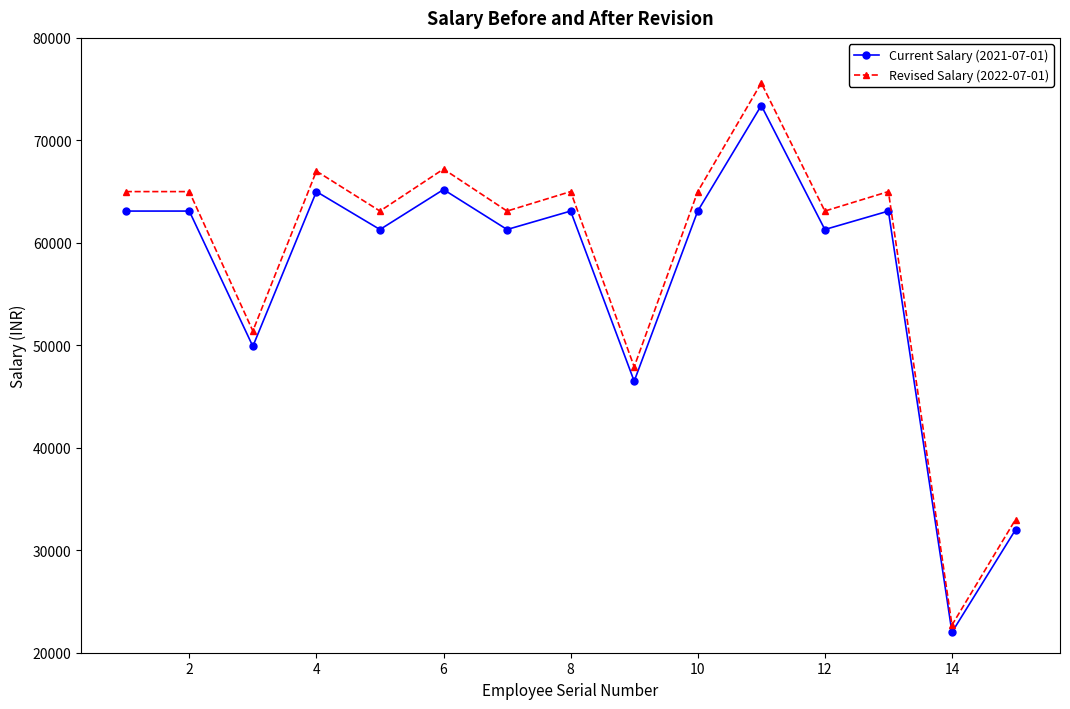

True or false: Revised Salary (2022-07-01) and Current Salary (2021-07-01) cross at least once.

False